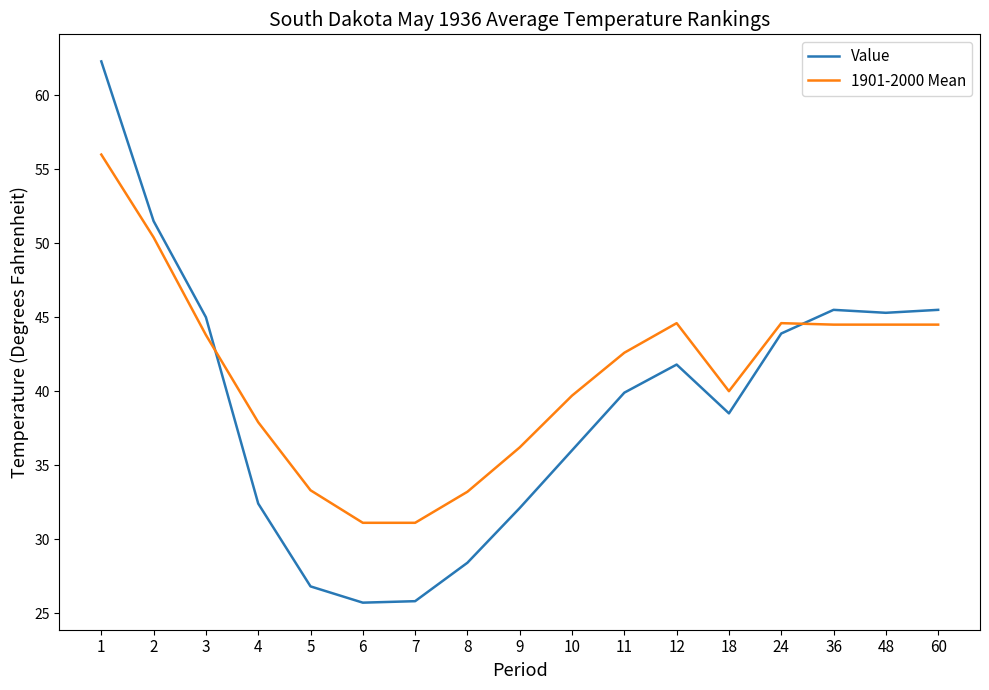

Between which two adjacent categories do Value and 1901-2000 Mean first intersect?

3 and 4